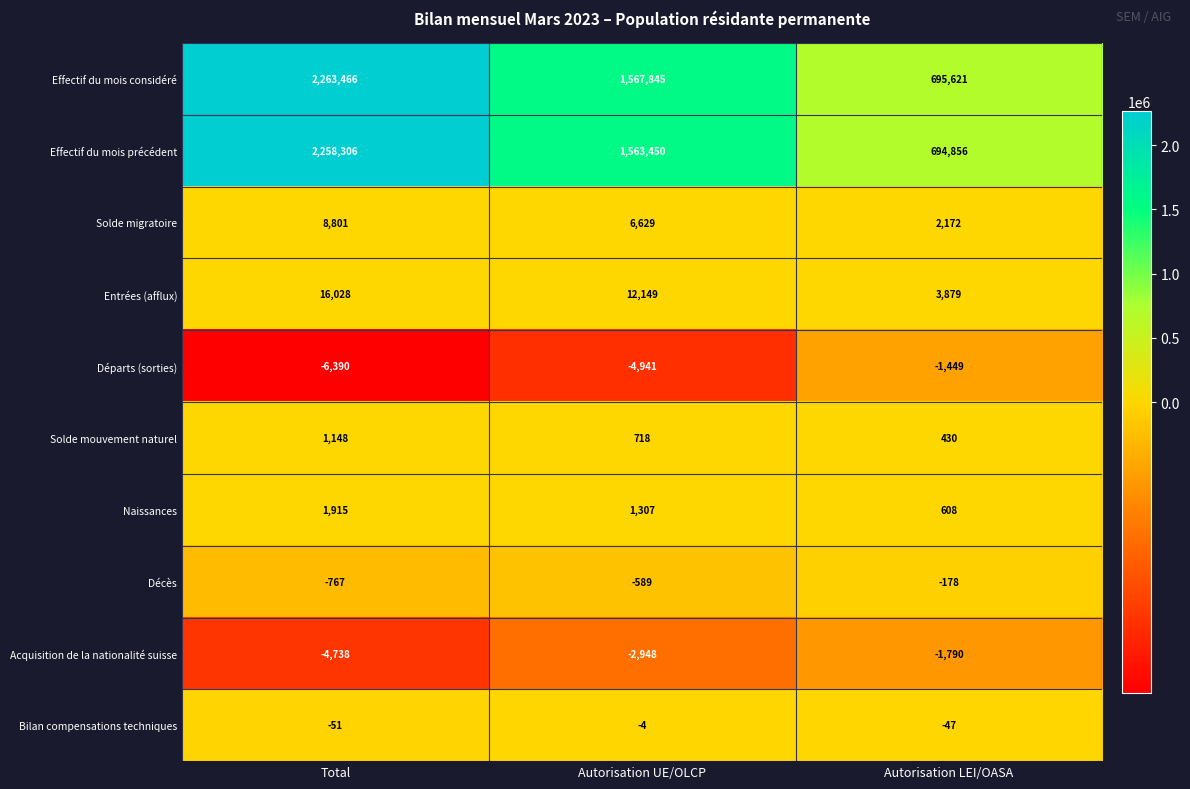

True or false: Acquisition de la nationalité suisse has a value of -4738 at Total.

True